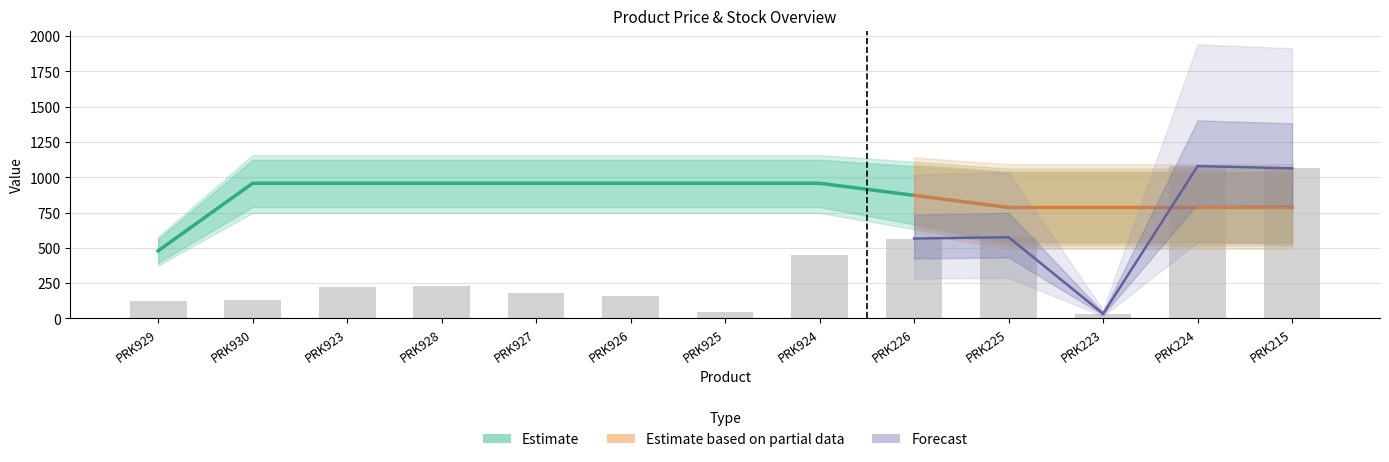

What is the maximum value shown in the chart?

1101.8